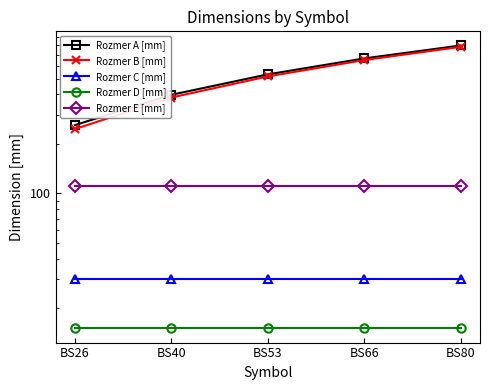

What is the maximum value shown in the chart?

795